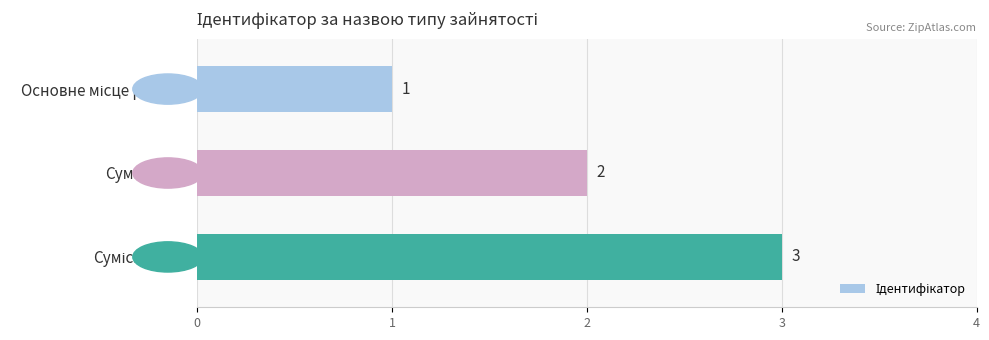

What is the greatest value displayed?

3